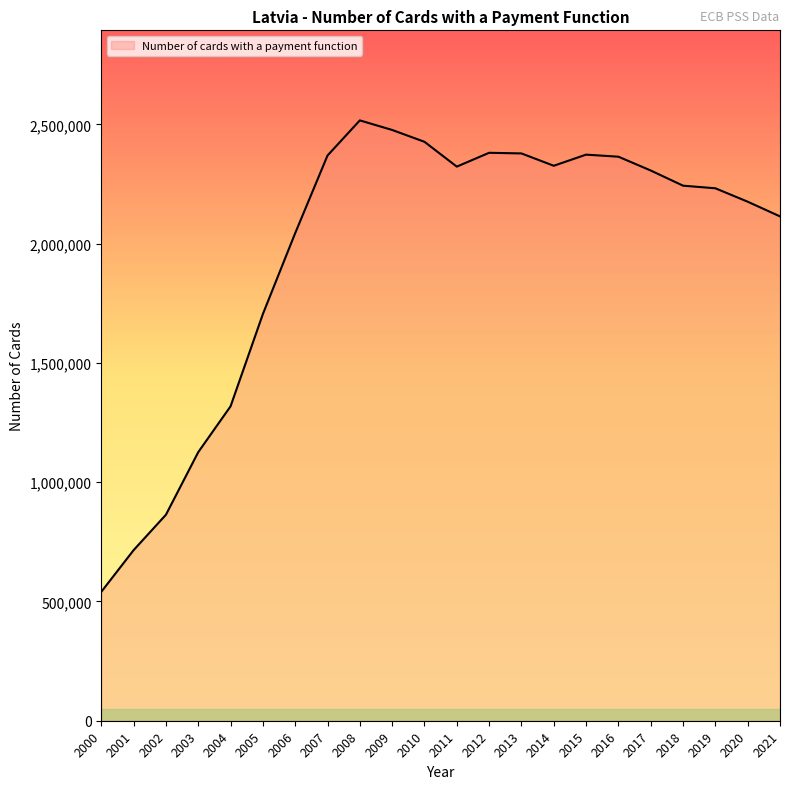

What is the maximum value shown in the chart?

2516675